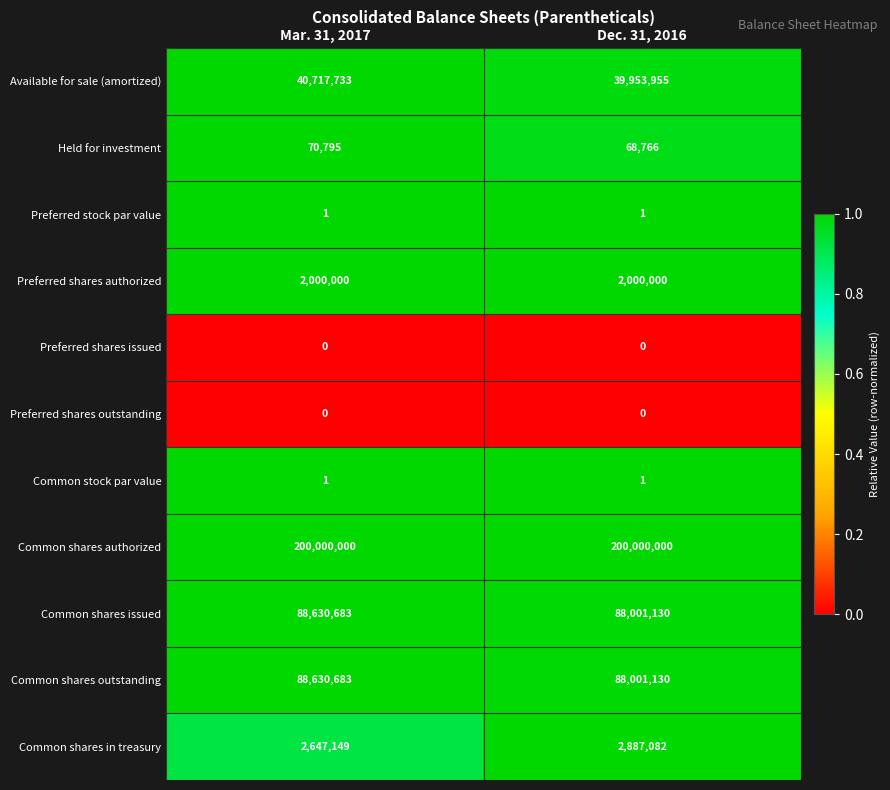

Reading left to right, what are all the values shown in this chart?

Available for sale (amortized): 40717733	39953955
Held for investment: 70795	68766
Preferred stock par value: 1	1
Preferred shares authorized: 2000000	2000000
Preferred shares issued: 0	0
Preferred shares outstanding: 0	0
Common stock par value: 1	1
Common shares authorized: 200000000	200000000
Common shares issued: 88630683	88001130
Common shares outstanding: 88630683	88001130
Common shares in treasury: 2647149	2887082